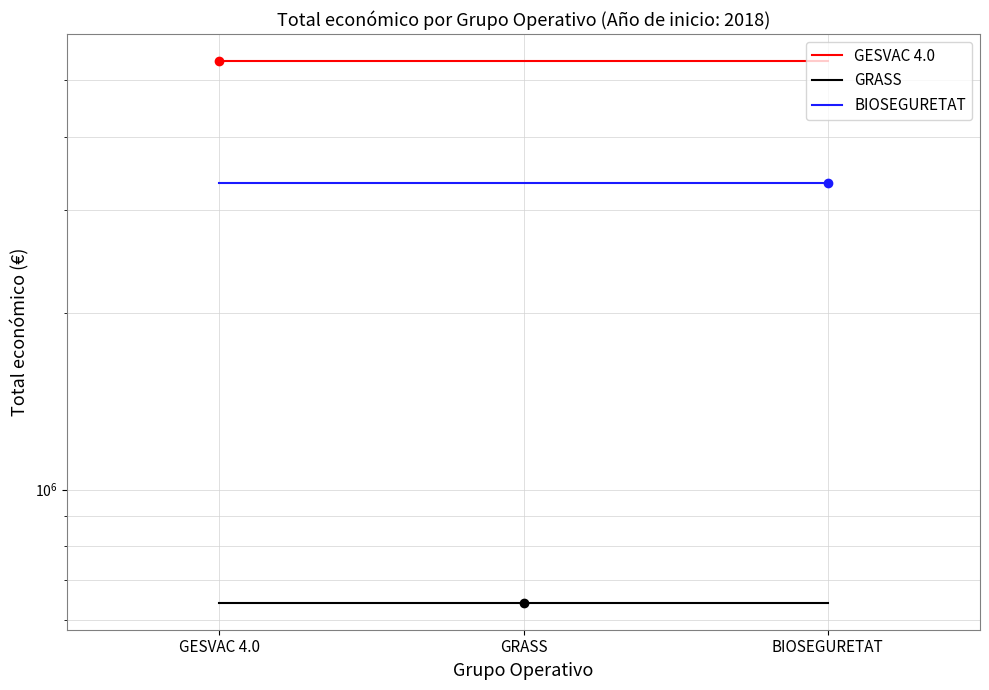

Reading left to right, extract all data points from this chart.

GESVAC 4.0: 5390598	5390598	5390598
GRASS: 641336	641336	641336
BIOSEGURETAT: 3342252	3342252	3342252